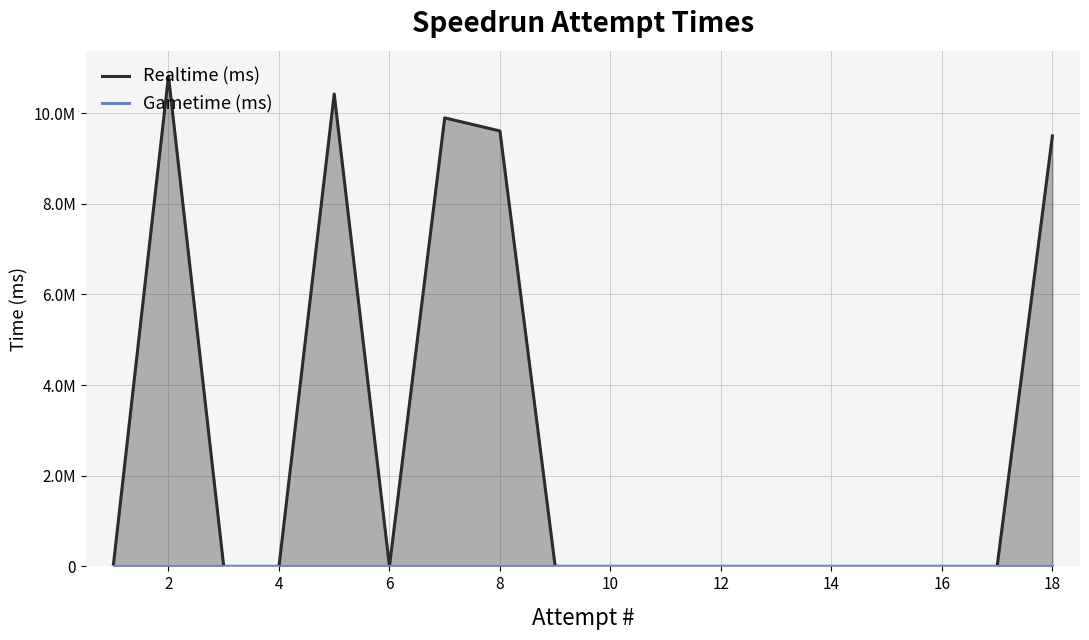

The value of Realtime (ms) at 12 is 0. True or false?

True